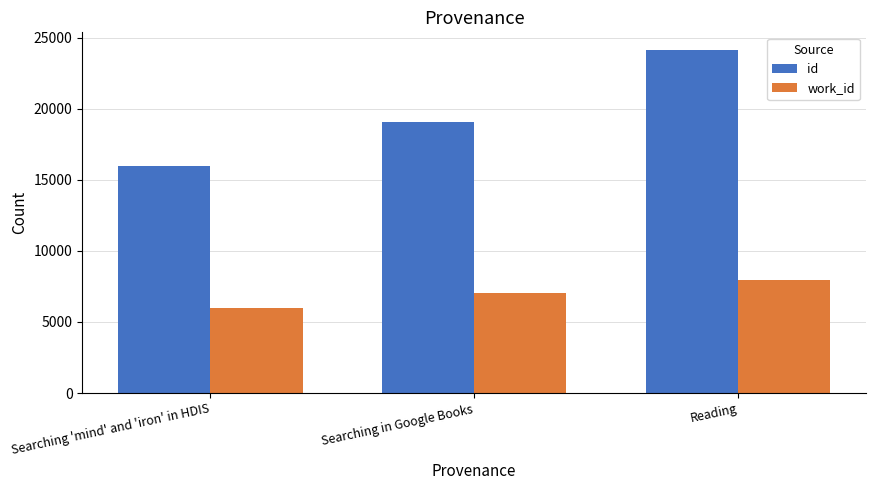

At which category is the sum across all series the highest?

Reading